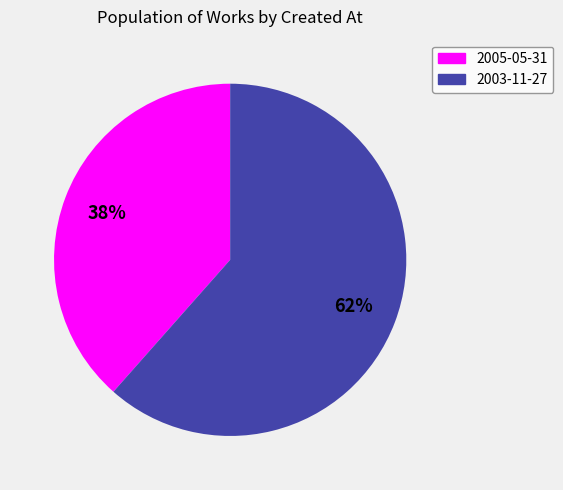

To the nearest percent, what percentage of the pie is 2005-05-31?

38%